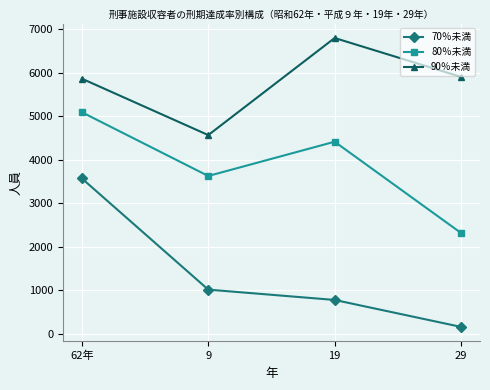

True or false: 90％未満 and 70％未満 cross at least once.

False